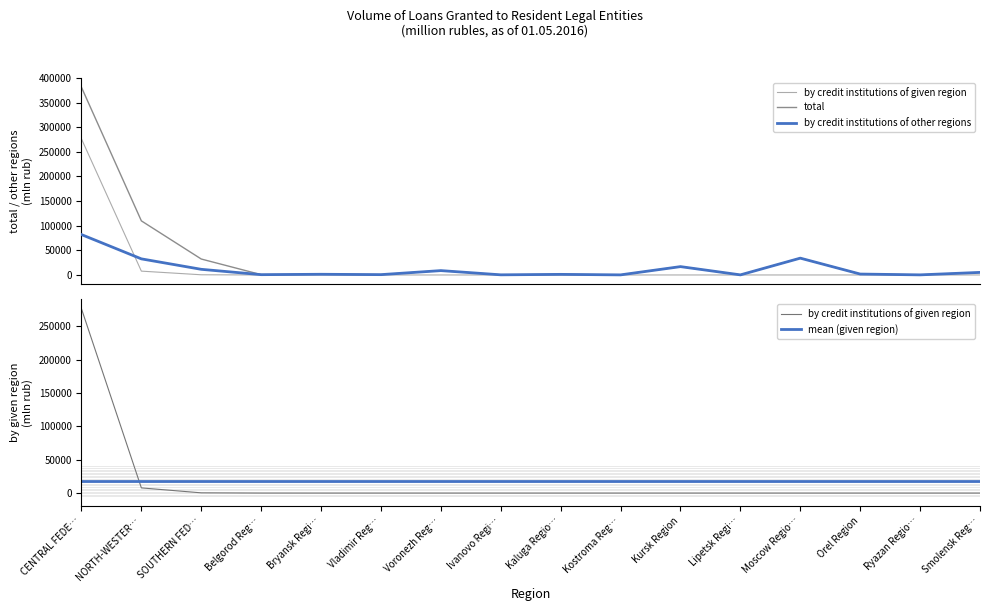

Is the value of total at CENTRAL FEDE… greater than the value of mean (given region) at Belgorod Reg…?

Yes